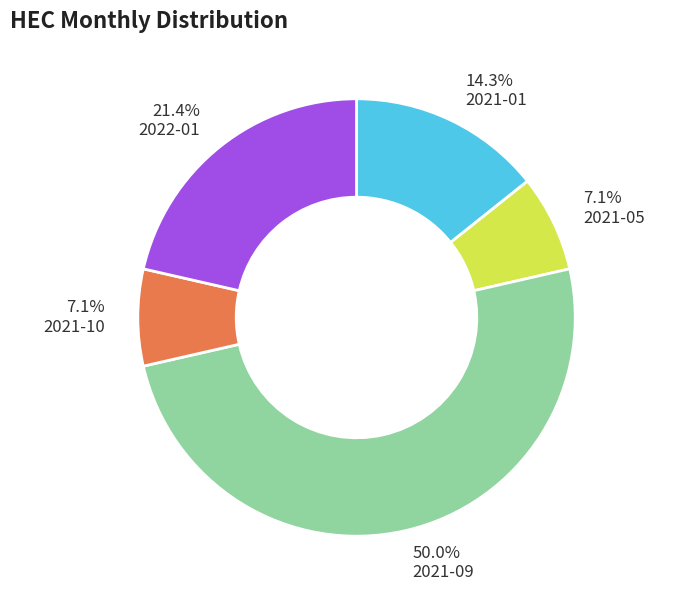

Which category has the biggest portion of the pie?

2021-09